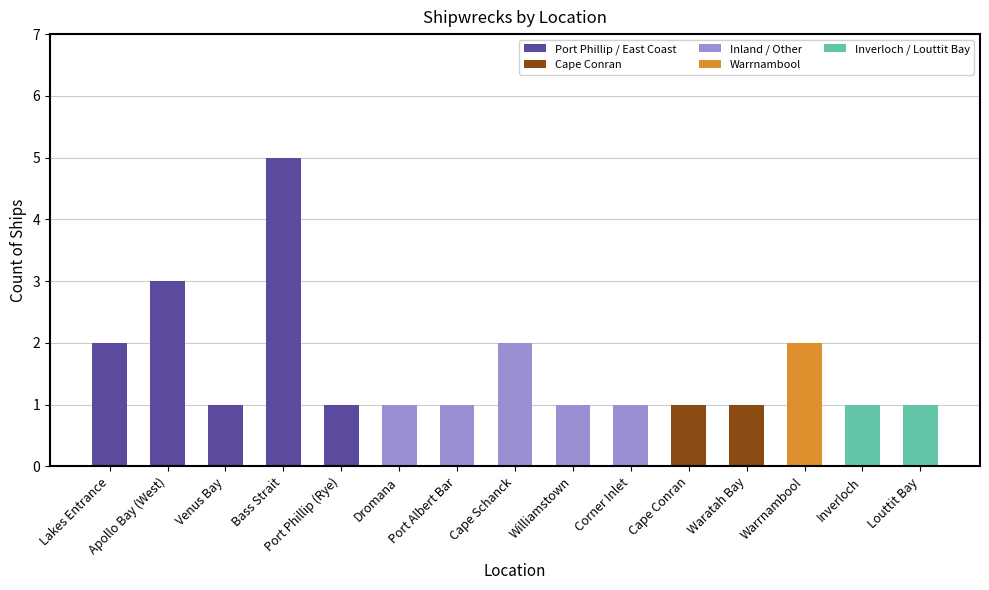

Reading left to right, list all the values displayed in this chart.

Lakes Entrance=2	Apollo Bay (West)=3	Venus Bay=1	Bass Strait=5	Port Phillip (Rye)=1	Dromana=1	Port Albert Bar=1	Cape Schanck=2	Williamstown=1	Corner Inlet=1	Cape Conran=1	Waratah Bay=1	Warrnambool=2	Inverloch=1	Louttit Bay=1